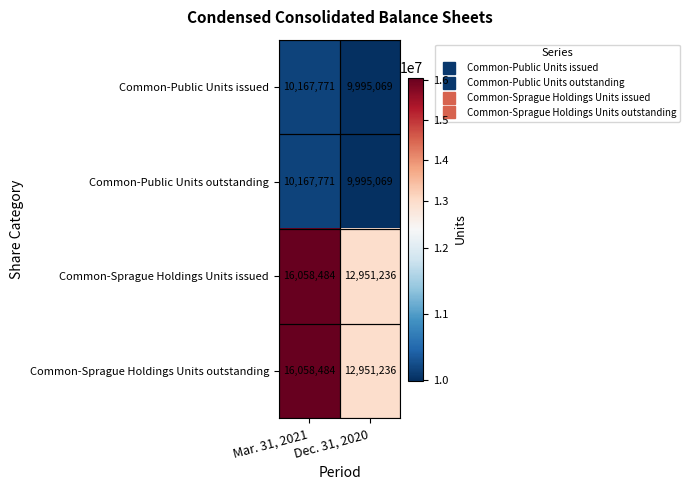

What is the spread (max minus min) of values at Dec. 31, 2020?

2956167